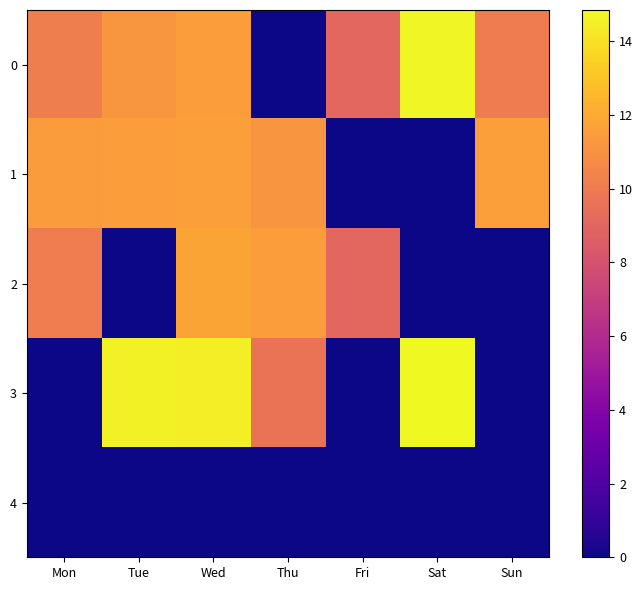

List the series in order of their peak value, lowest first.

4, 1, 2, 0, 3